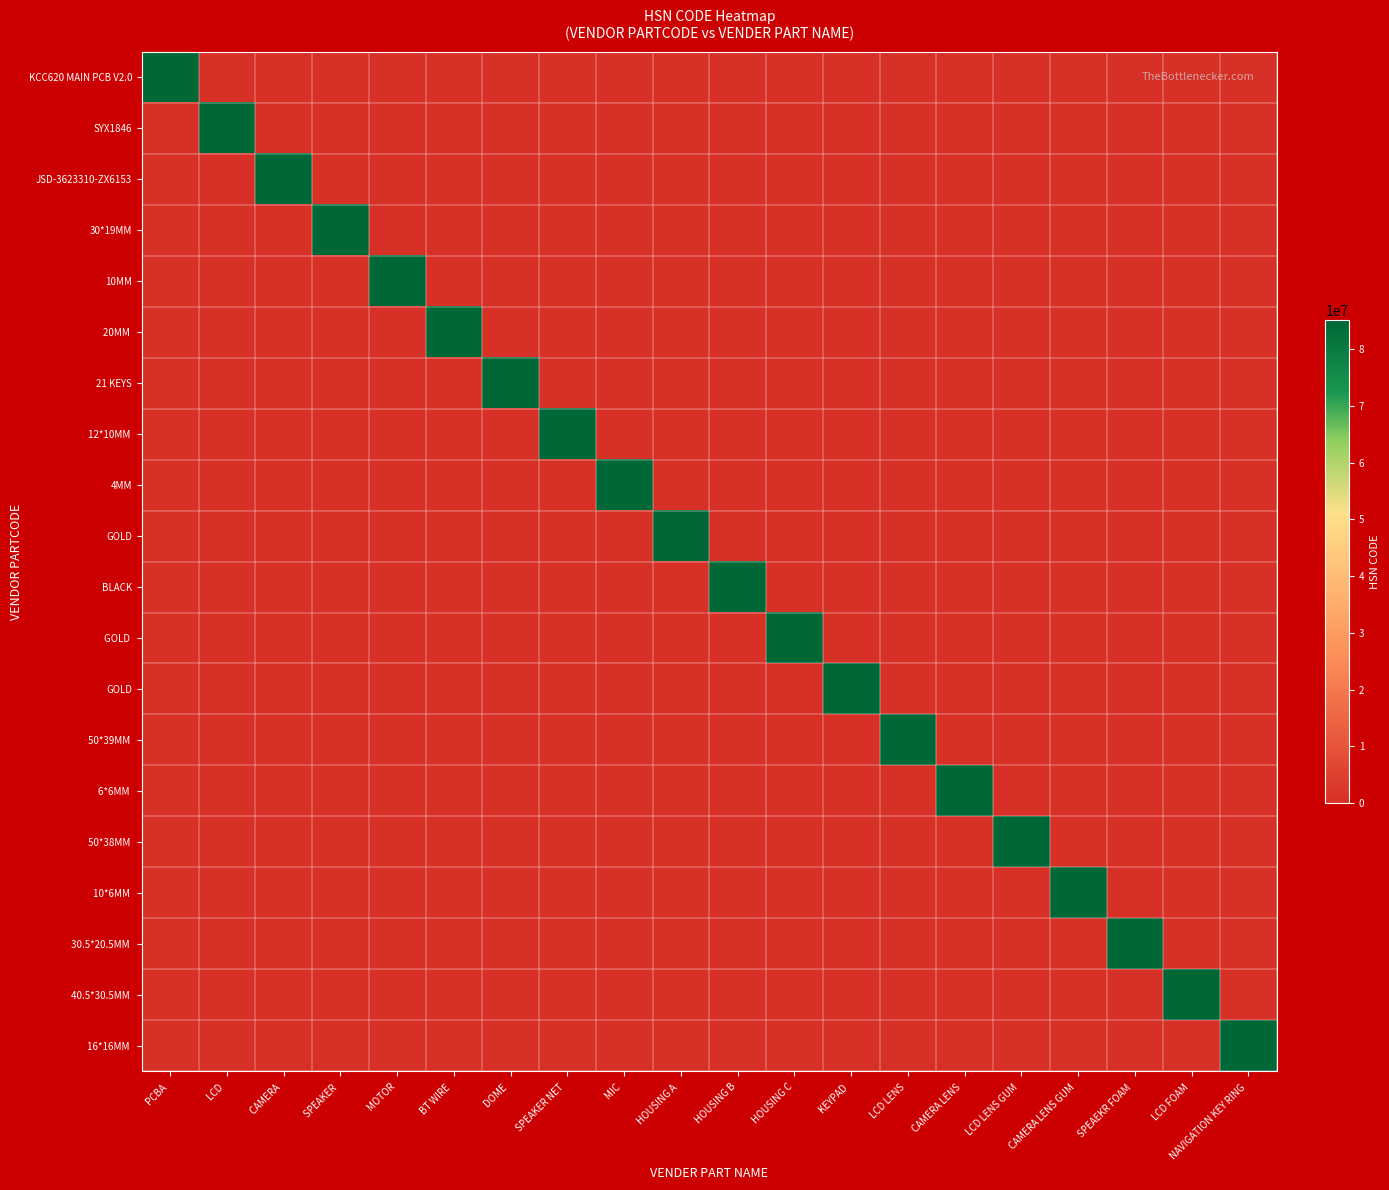

Which label corresponds to the smallest value in the chart?

LCD 